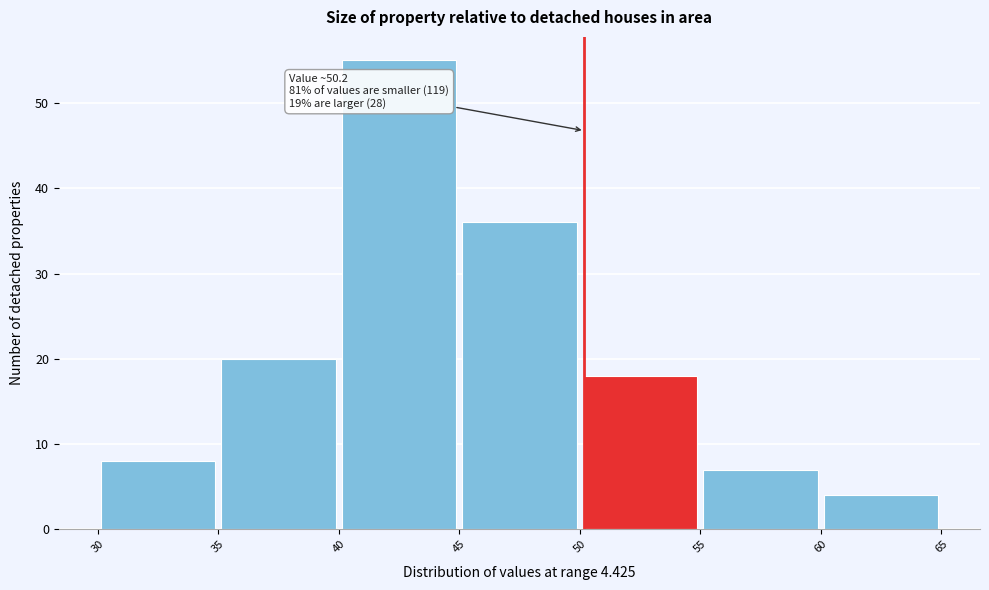

Which range on the x-axis has the tallest bar?

40 to 45